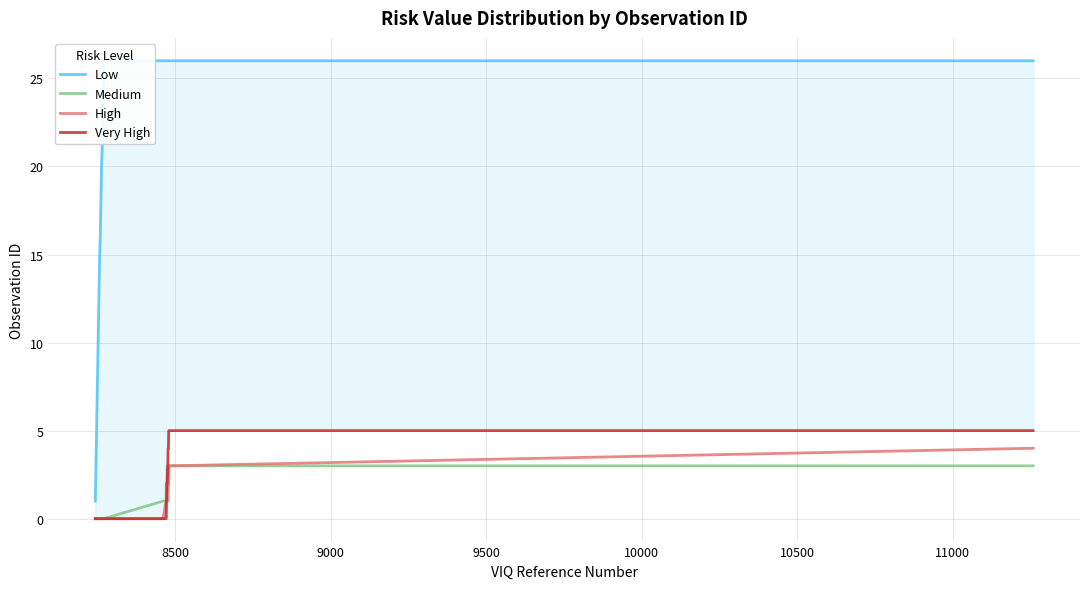

True or false: Low and Very High intersect in this chart.

False